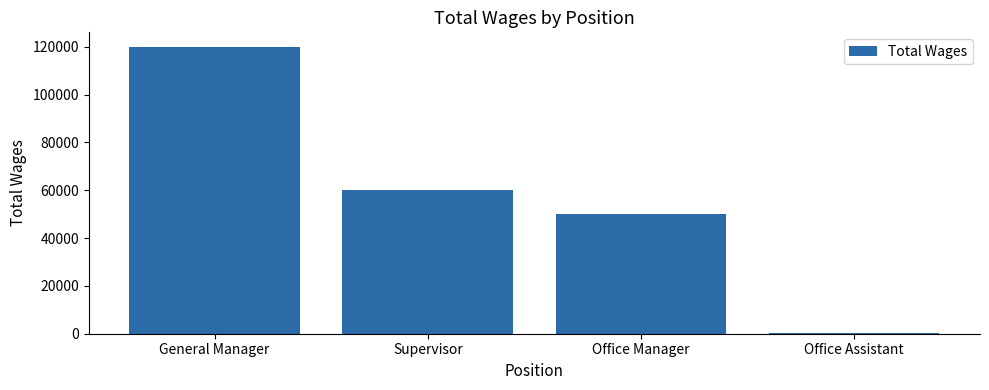

Is it true that the value at General Manager is 120000?

True